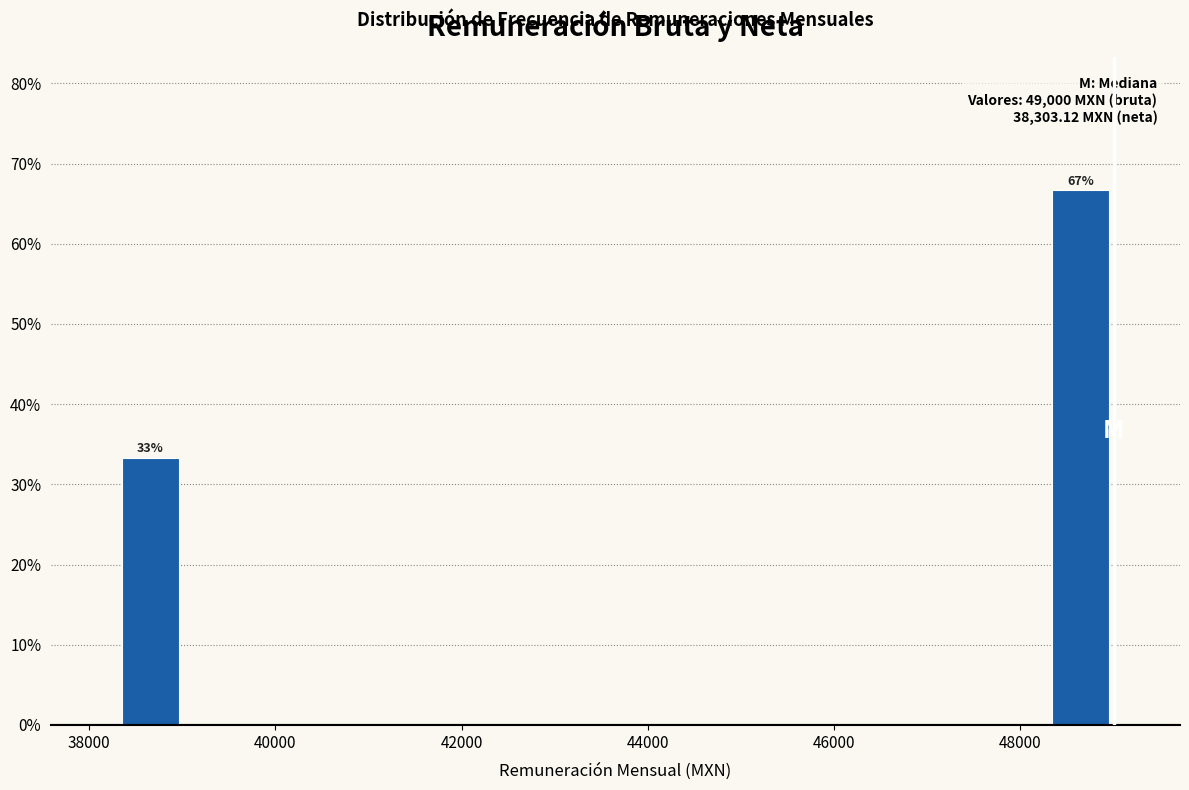

Around what value on the x-axis is the tallest bar? Give the approximate position of its centre, as read against the axis.

48600